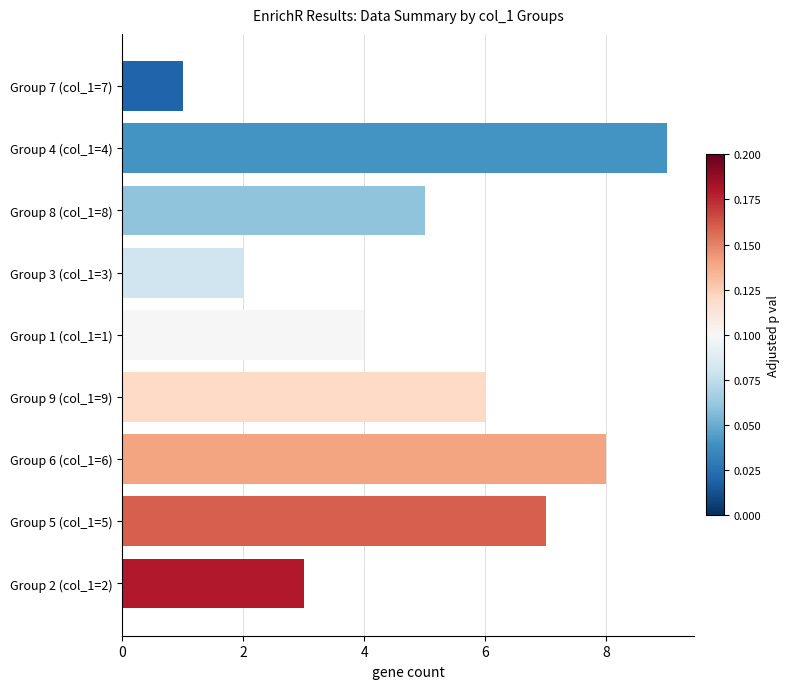

Reading top to bottom, list all the values displayed in this chart.

1	9	5	2	4	6	8	7	3